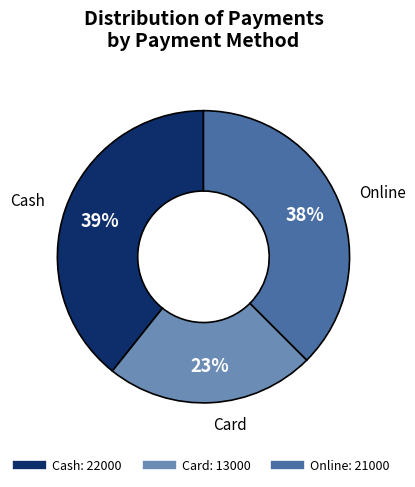

Does any single category account for the majority?

No